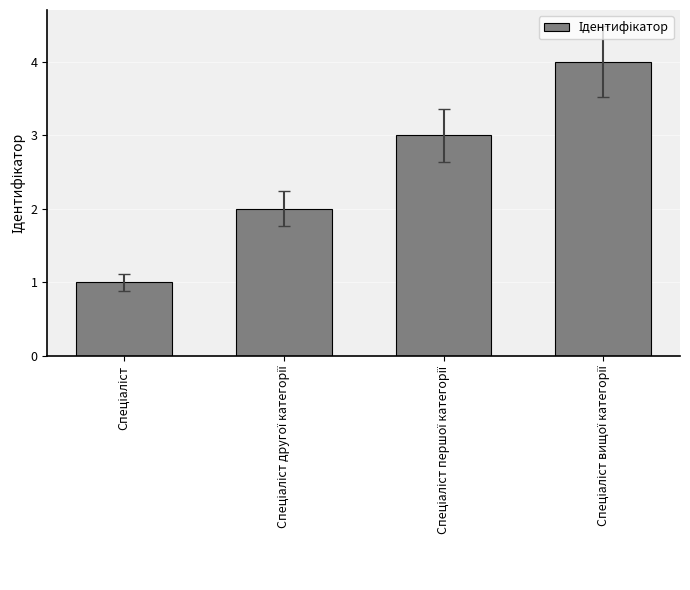

What is the difference between the maximum and minimum values?

3